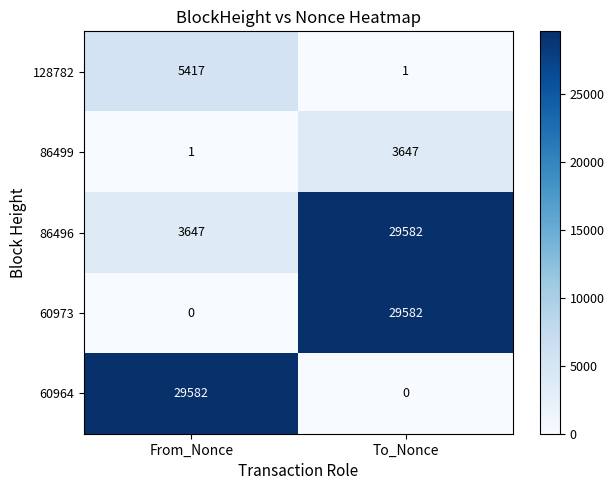

Which series has the largest total across all categories?

86496